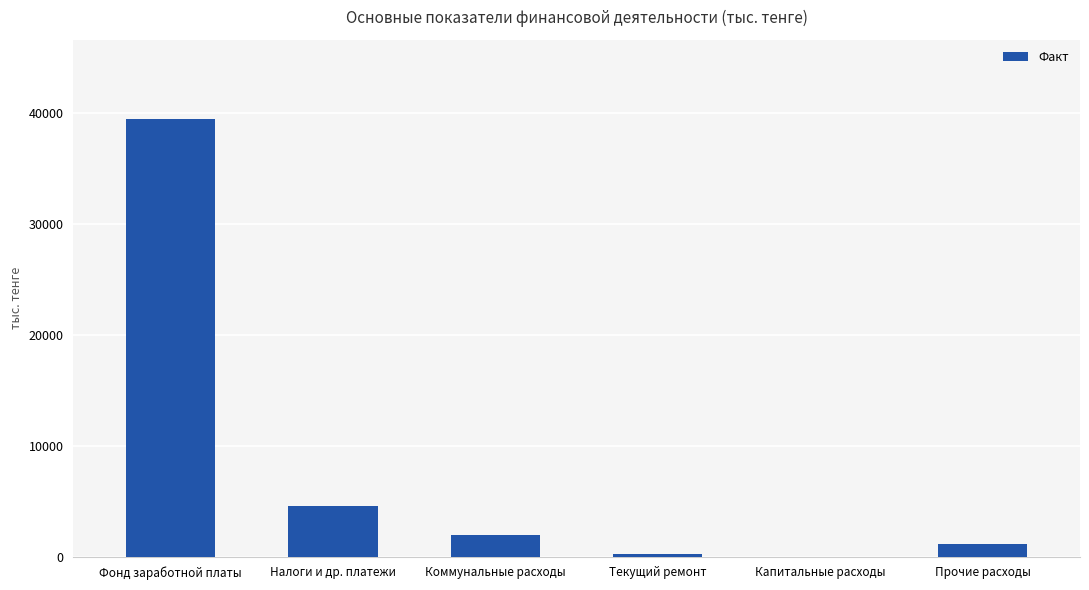

The chart shows a value of 0.0 at Капитальные расходы. True or false?

True